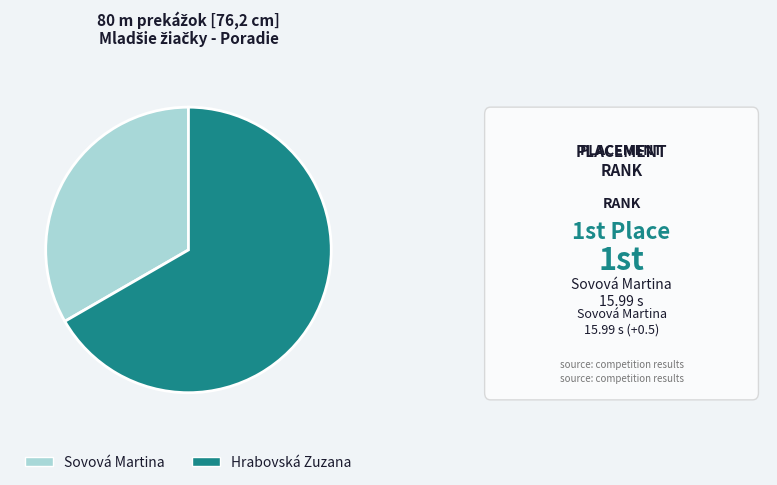

Is it true that Hrabovská Zuzana is 67% of the pie?

True